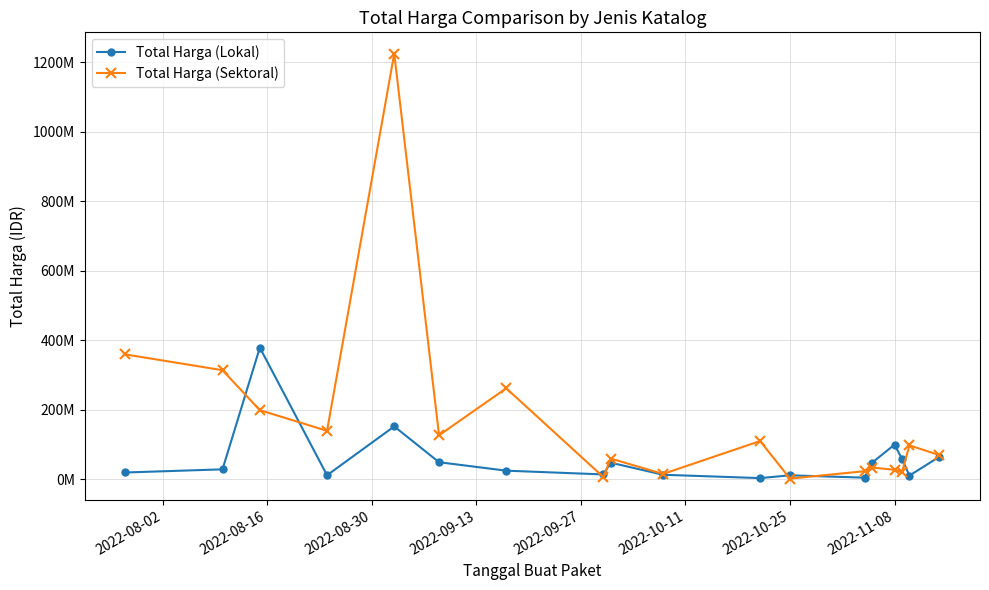

What are all the series names shown in the legend?

Total Harga (Lokal), Total Harga (Sektoral)